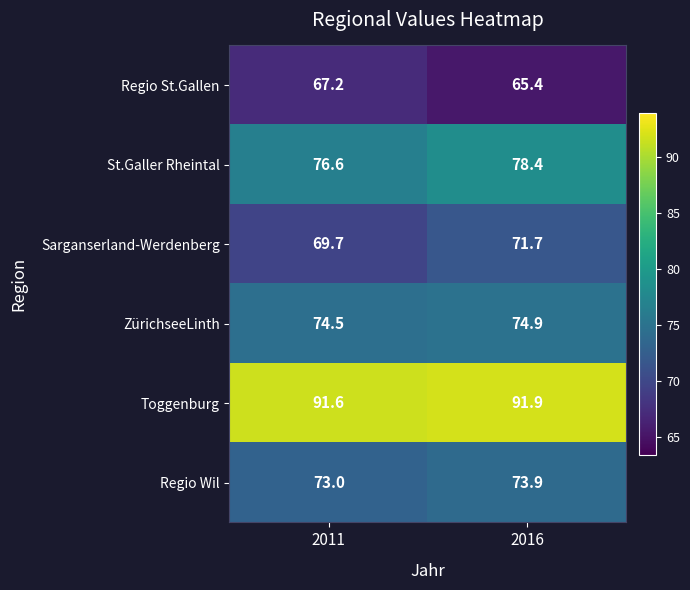

What is the difference between the St.Galler Rheintal values at 2011 and 2016?

1.8